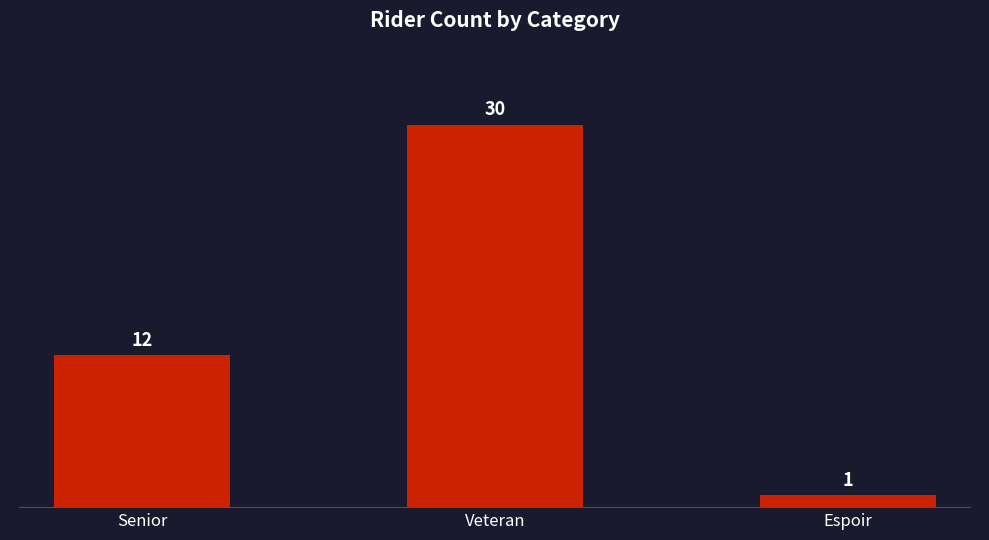

What position from the left is Veteran?

2